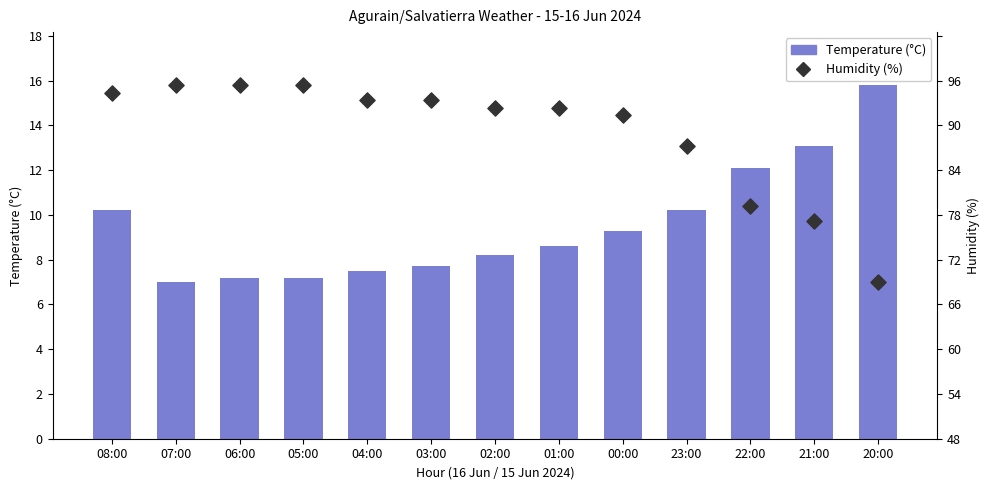

Which series has the largest total across all categories?

Humidity (%)